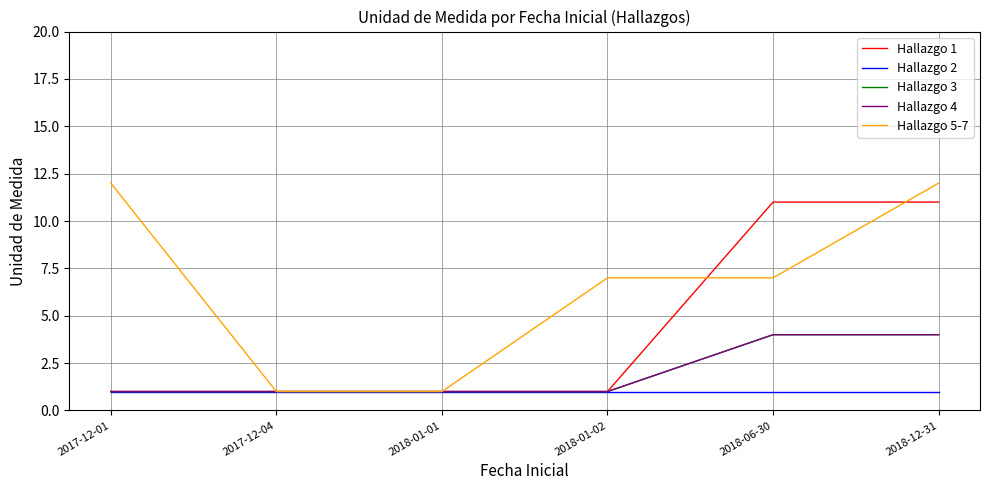

Does the chart have visible grid lines?

Yes